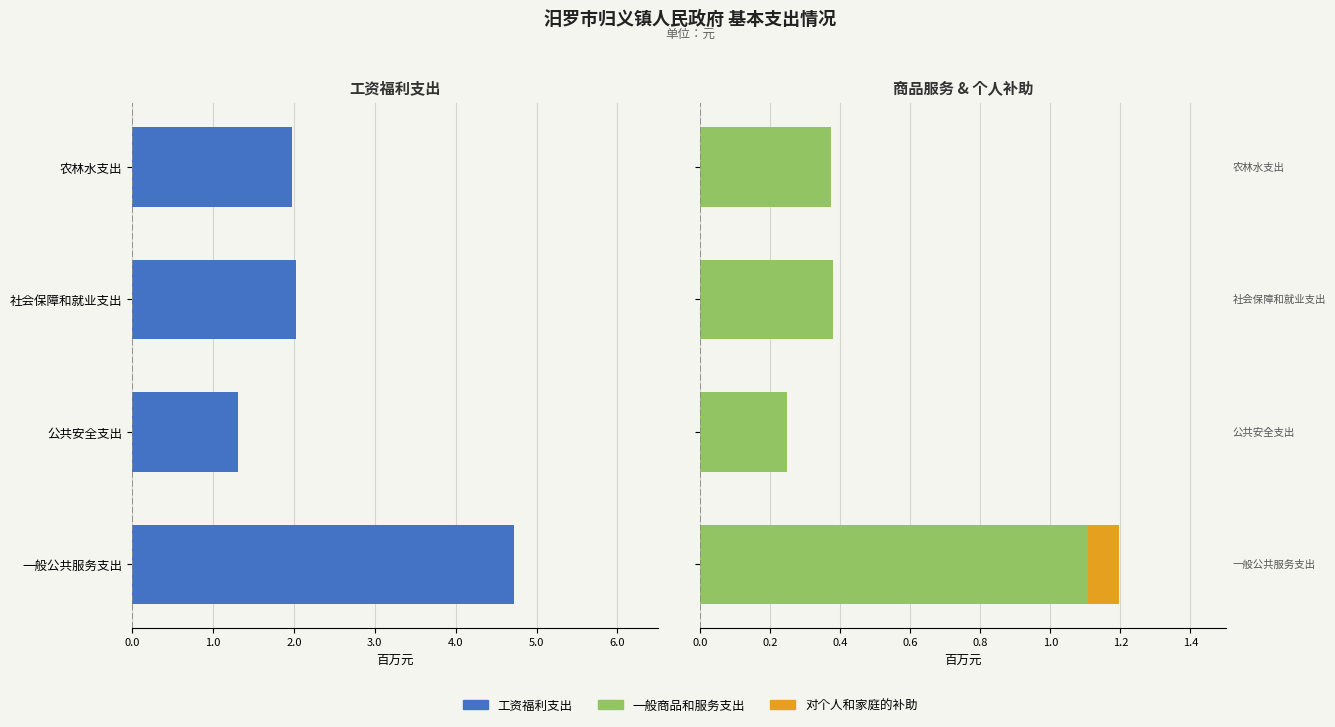

Count the number of data series in this chart.

3